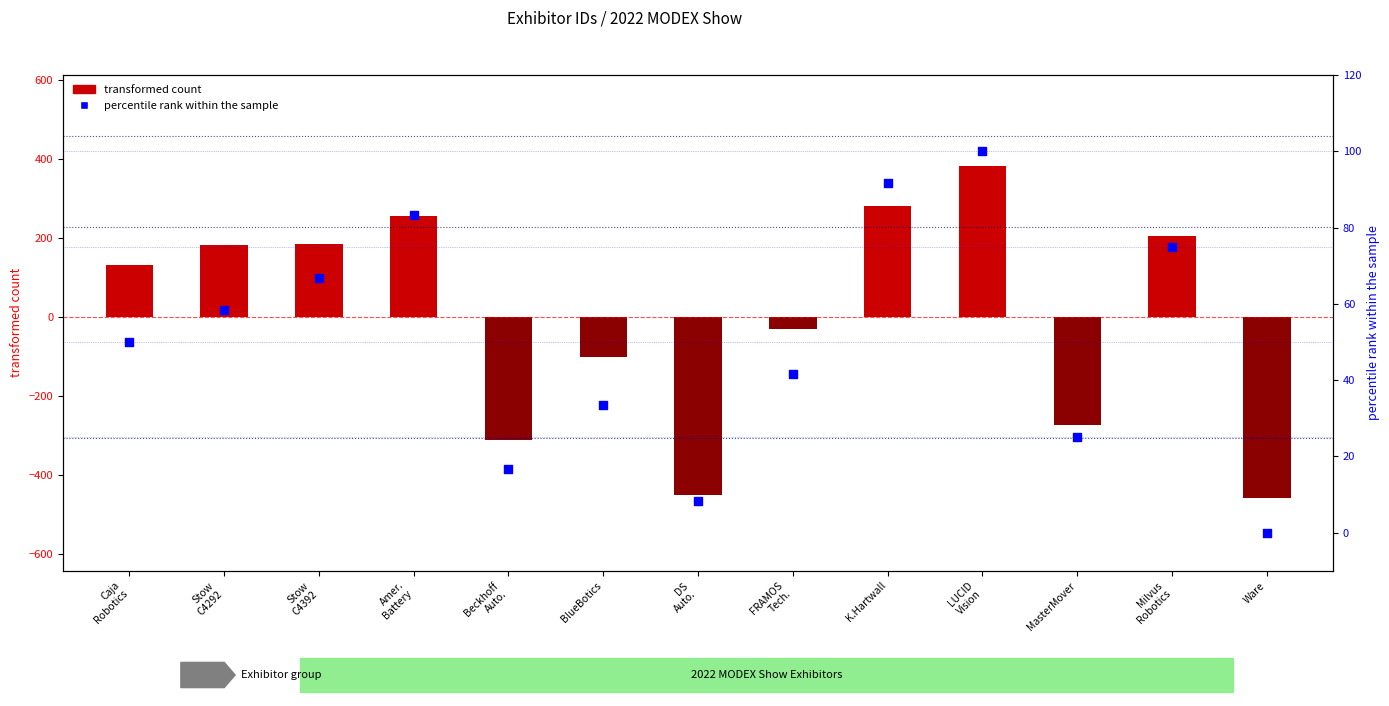

At which category is the sum across all series the highest?

LUCID
Vision